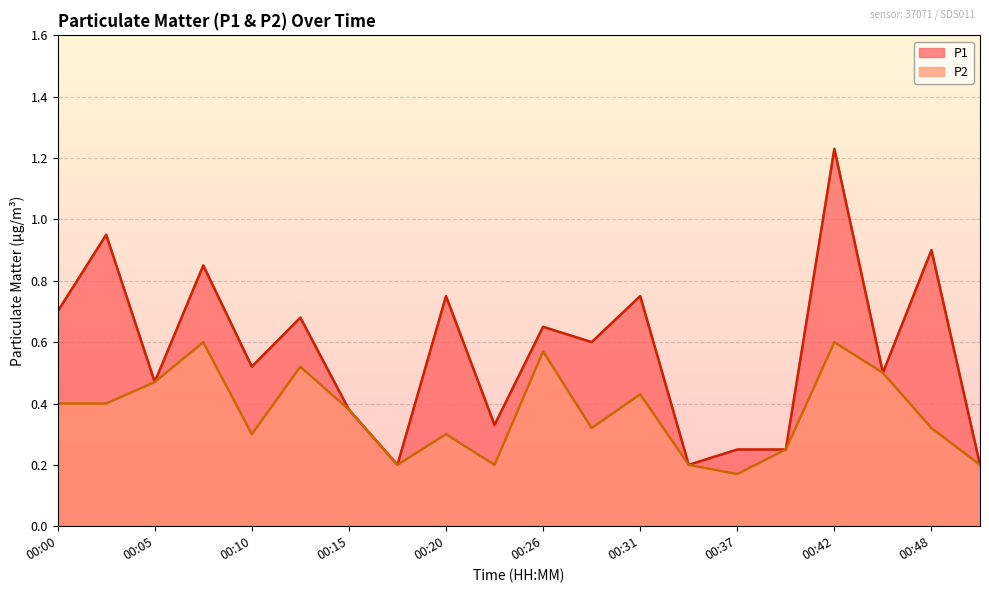

What is the sum of all P2 values?

7.3